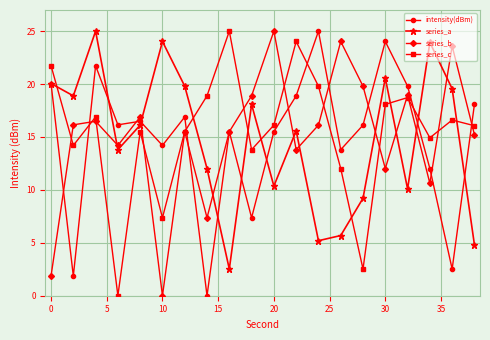

Count the number of categories in the chart.

20